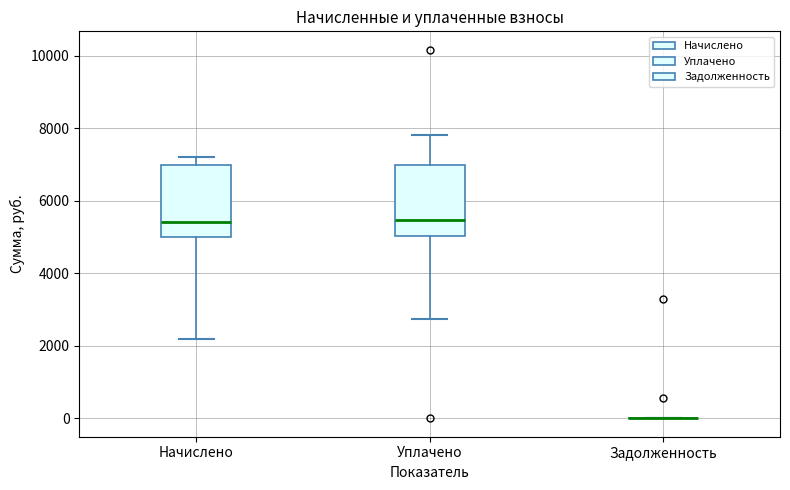

Reading left to right, transcribe this box plot: for each box, give where its median line is, the range the box spans, and where its two whiskers end, as read against the y-axis. The values are not printed on the chart, so give them approximately, as read against the axis.

Начислено: median 5400, box 5000 to 7000, whiskers 2200 to 7200
Уплачено: median 5400, box 5000 to 7000, whiskers 2800 to 7800
Задолженность: box collapsed to a line at 0, whiskers 0 to 0